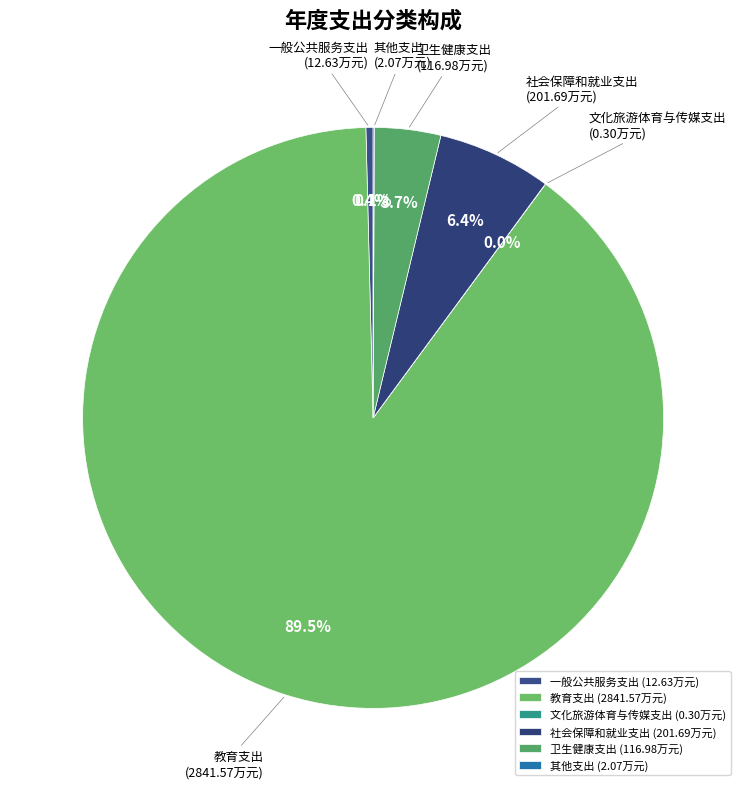

Between 教育支出 and 卫生健康支出, which is larger?

教育支出